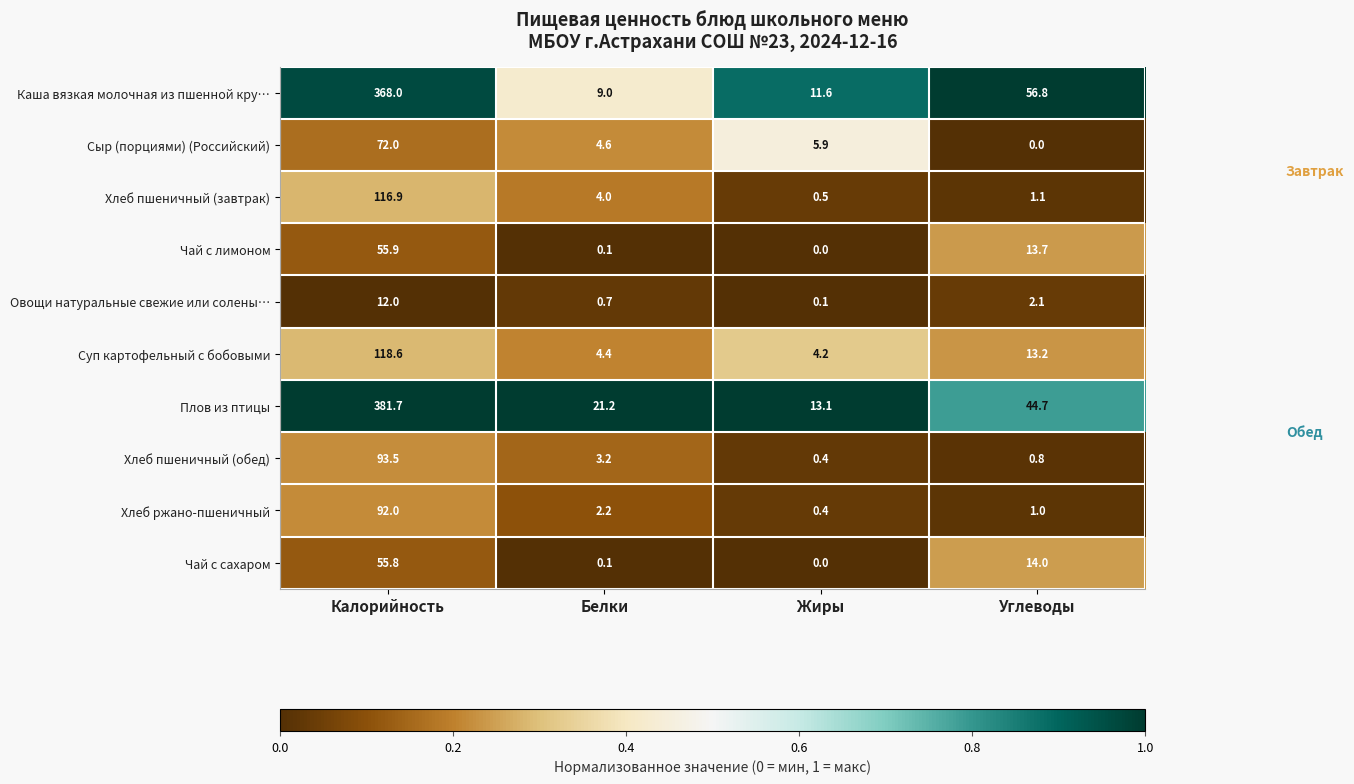

Which series has the widest spread of values?

Плов из птицы